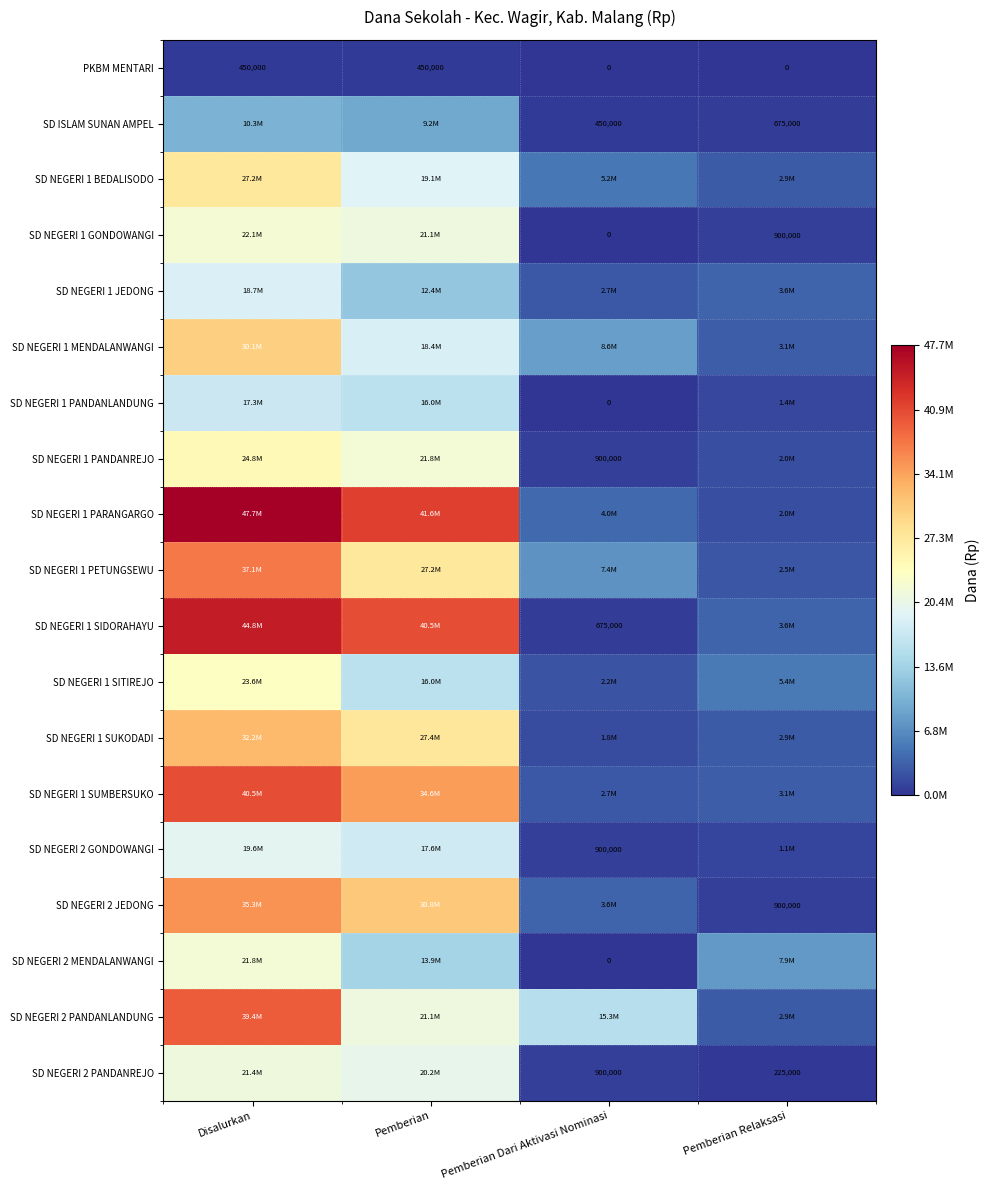

The value of SD NEGERI 1 GONDOWANGI at Pemberian Relaksasi is 248567. True or false?

False